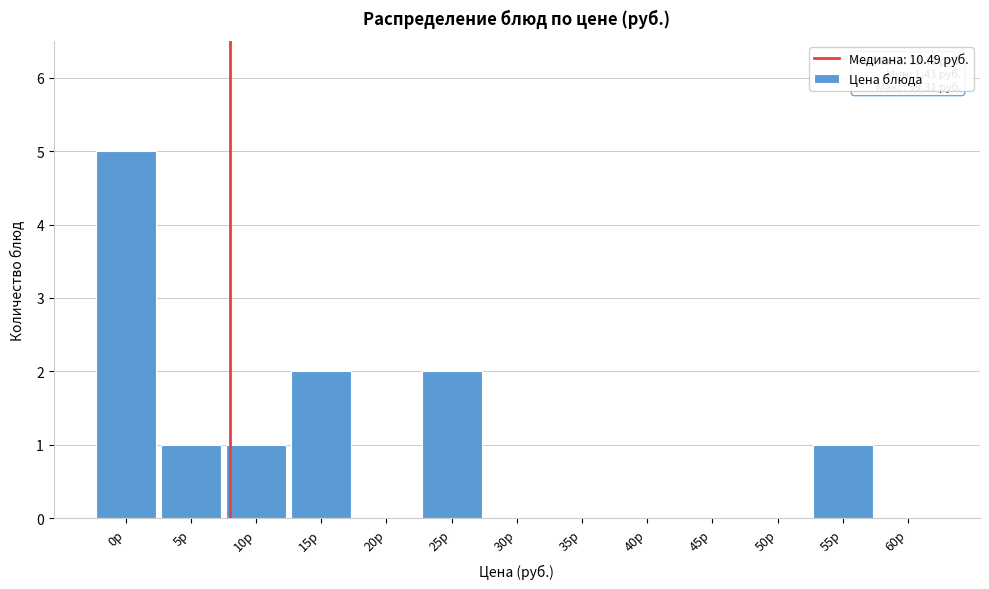

Reading left to right, what are all the values shown in this chart?

0р=5	5р=1	10р=1	15р=2	20р=0	25р=2	30р=0	35р=0	40р=0	45р=0	50р=0	55р=1	60р=0